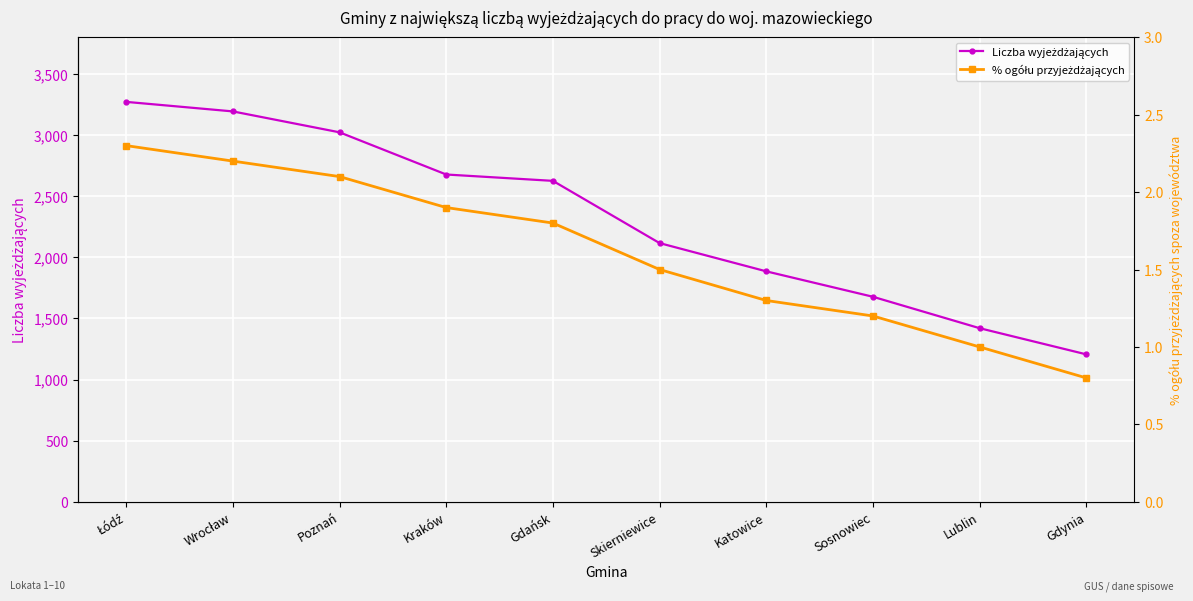

Which series has the largest total across all categories?

Liczba wyjeżdżających